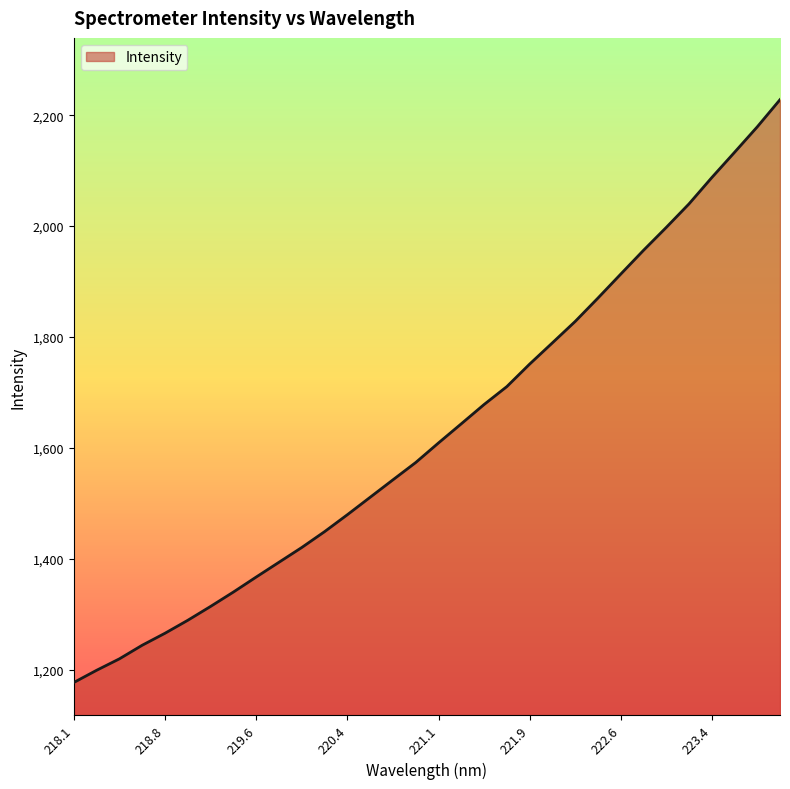

What is the average value?

1631.3